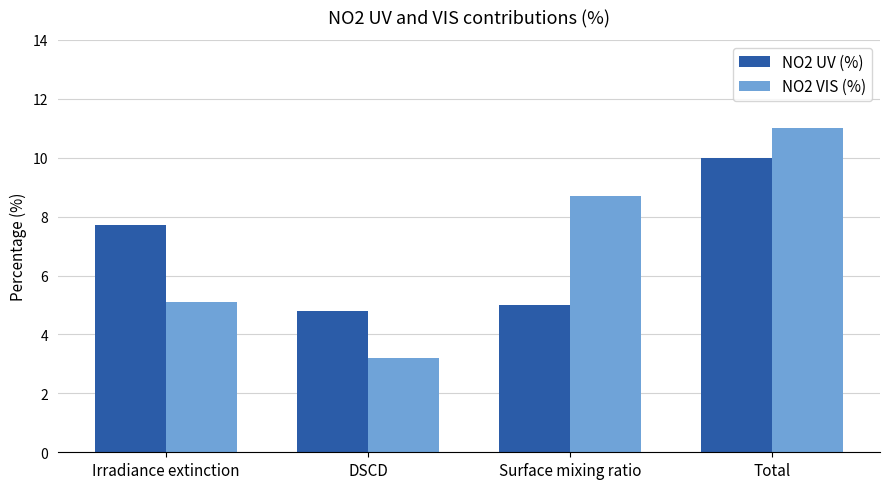

Where does the NO2 UV (%) series first go above 7?

Irradiance extinction